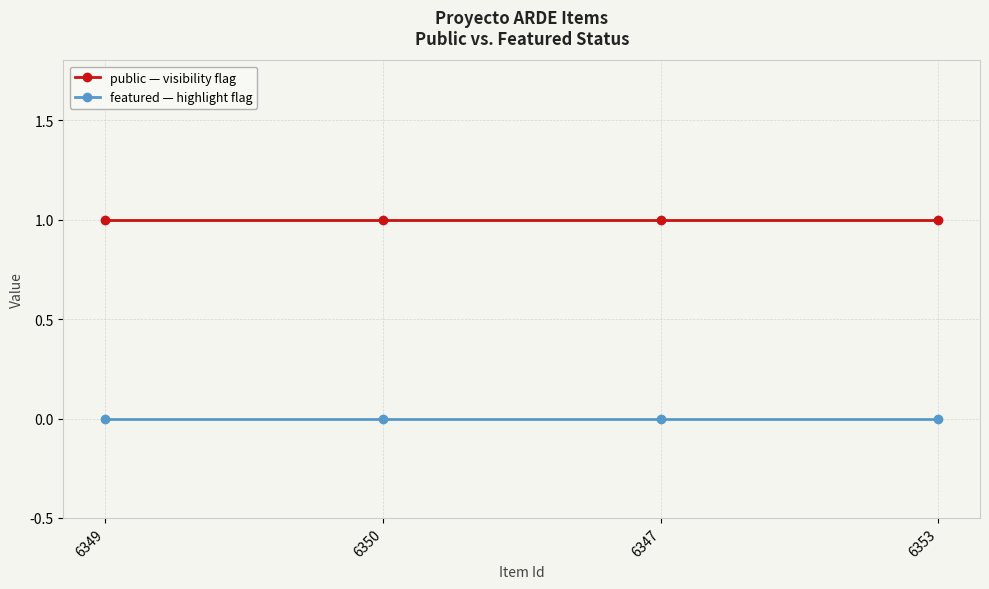

What is the difference between the highest and lowest values at 6347?

1